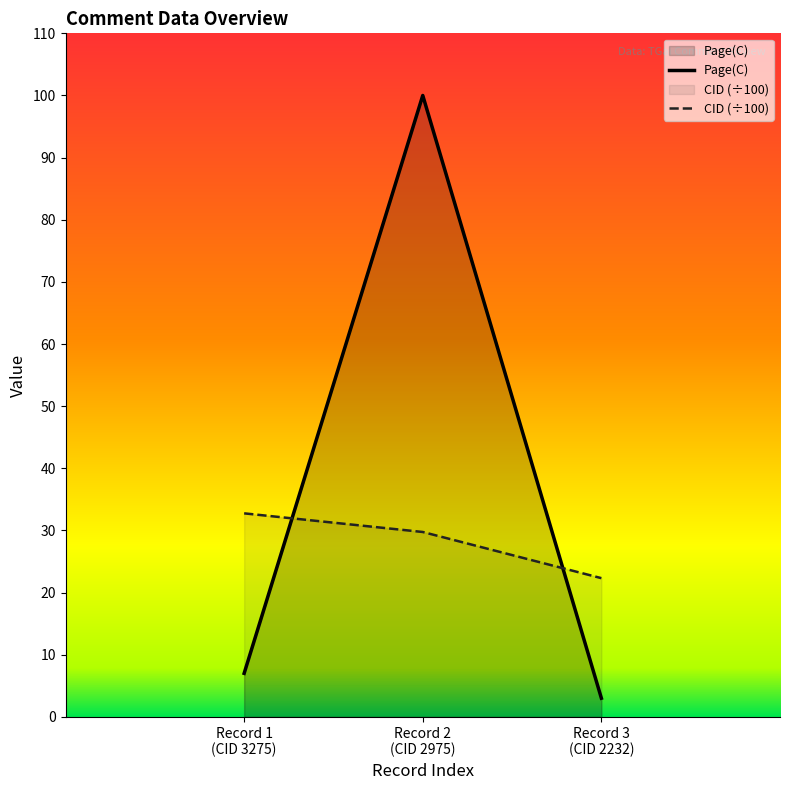

Which category has the highest value across all series?

Record 2
(CID 2975)